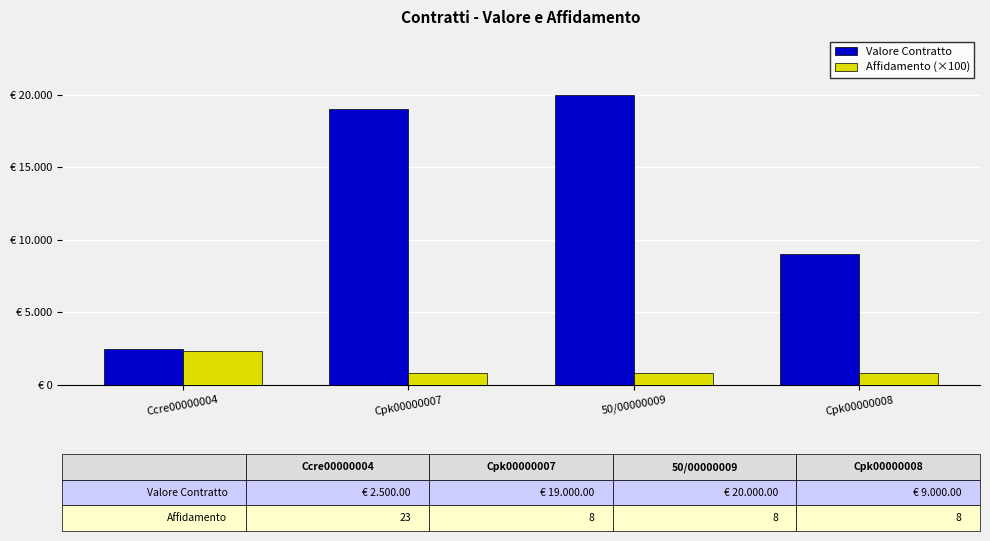

Which series has the largest range (max minus min)?

Valore Contratto